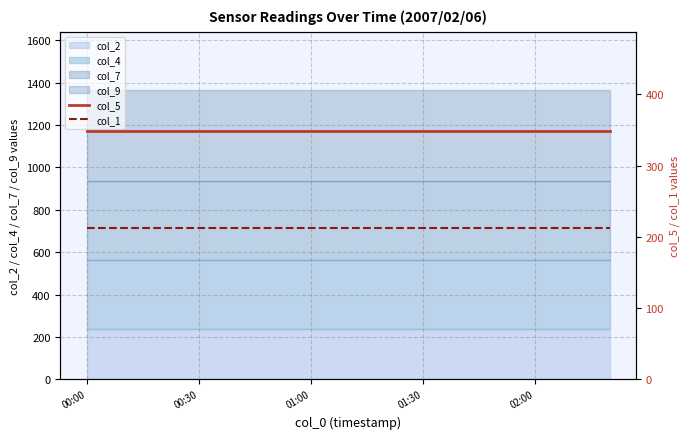

How many lines are shown in the chart?

2